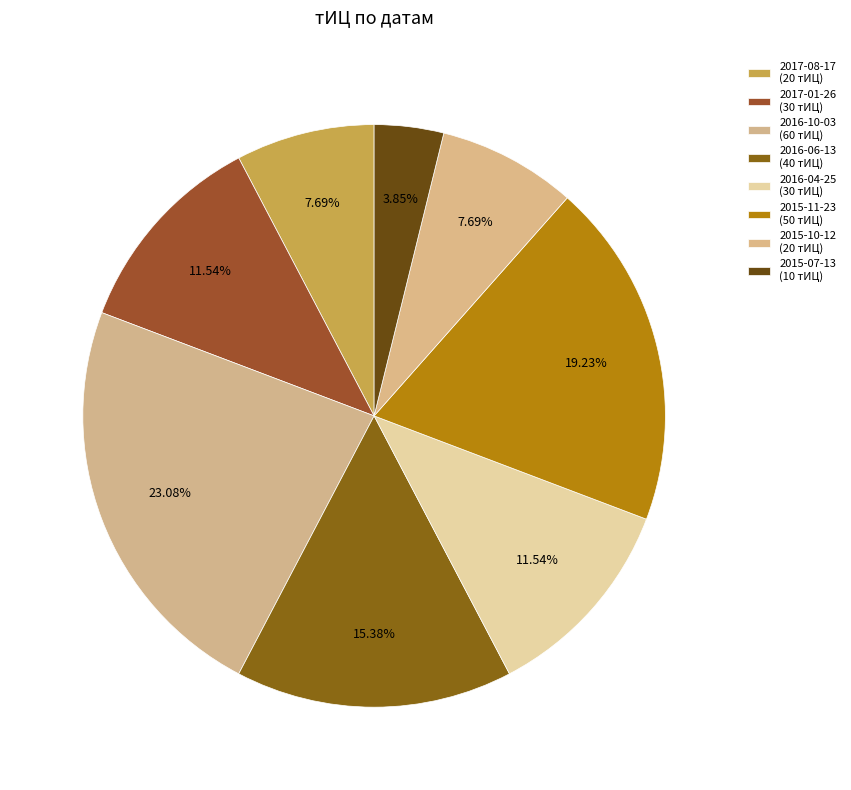

How many segments does this pie chart have?

8